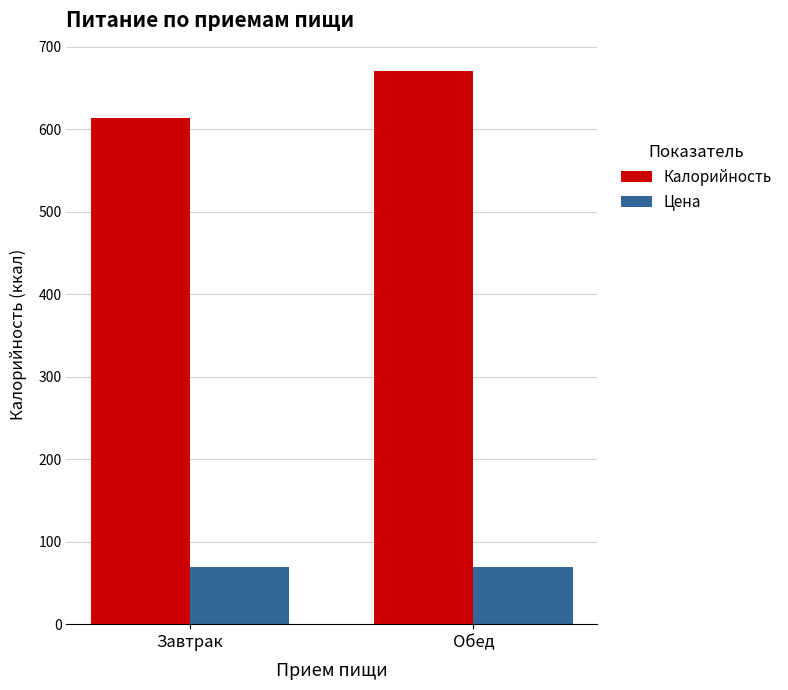

At which category is the sum across all series the highest?

Обед